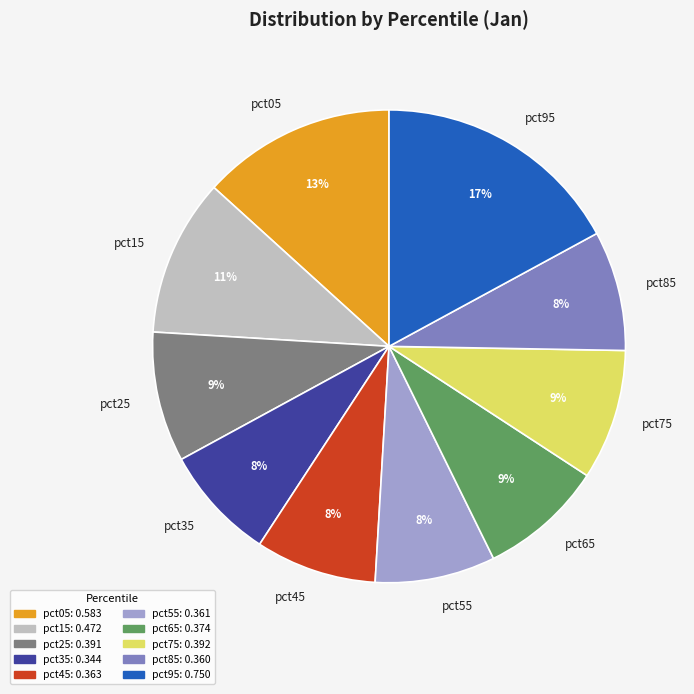

Do pct75 and pct25 together represent more than half of the pie?

No